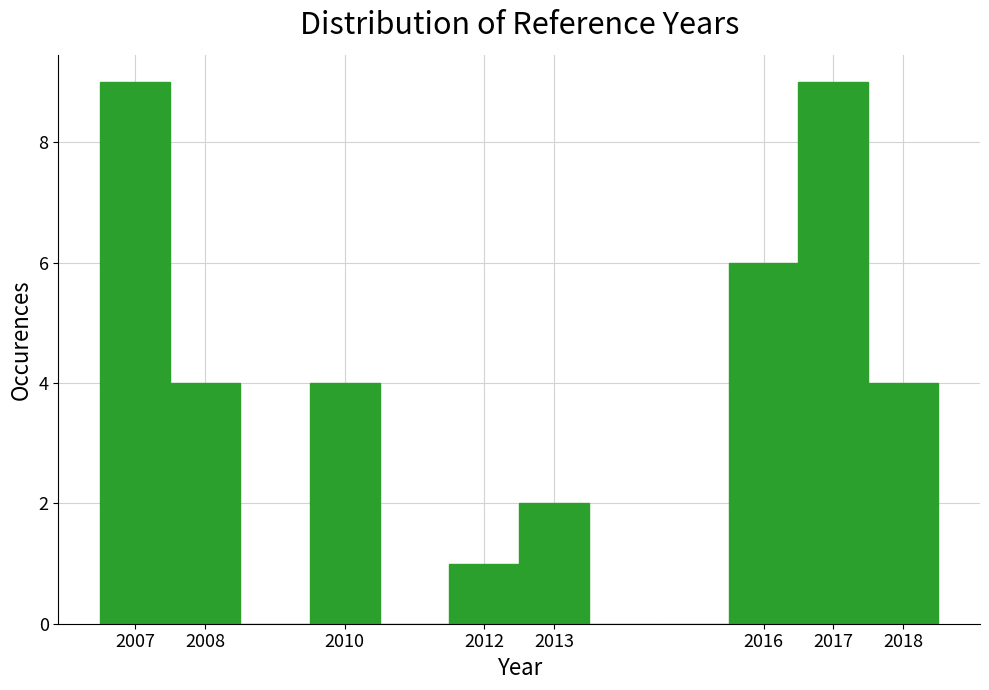

Reading left to right, transcribe this chart: for each bar, give the range it covers on the x-axis and its height. The values are not printed on the chart, so give them approximately, as read against the axis.

2006.5 to 2007.5: 9
2007.5 to 2008.5: 4
2008.5 to 2009.5: 0
2009.5 to 2010.5: 4
2010.5 to 2011.5: 0
2011.5 to 2012.5: 1
2012.5 to 2013.5: 2
2013.5 to 2014.5: 0
2014.5 to 2015.5: 0
2015.5 to 2016.5: 6
2016.5 to 2017.5: 9
2017.5 to 2018.5: 4